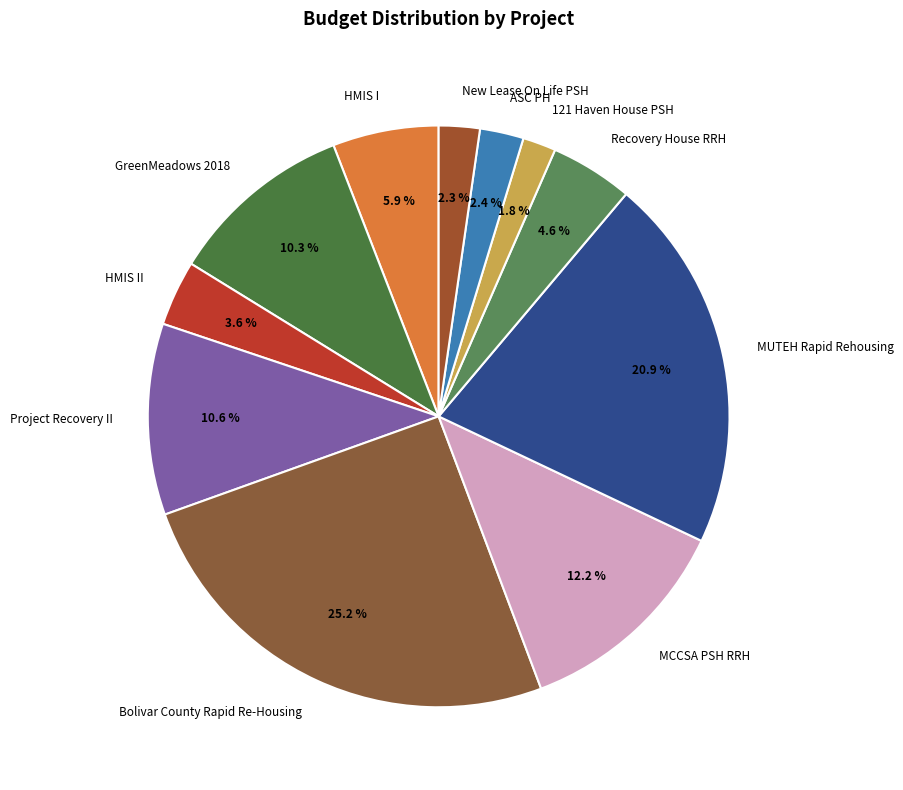

How many slices are in this pie chart?

11